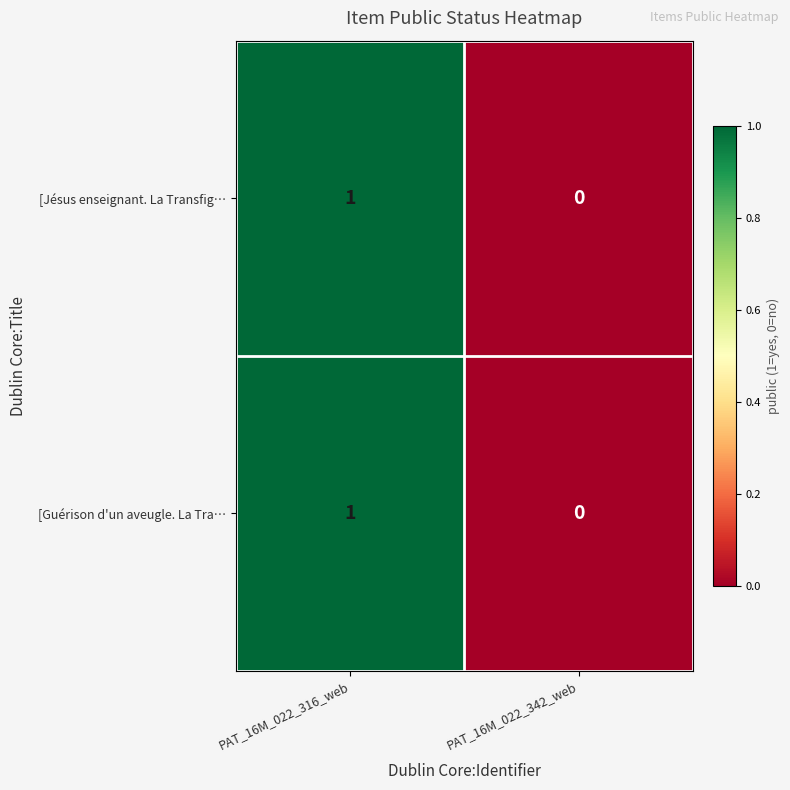

Reading left to right, transcribe all the data shown in this chart.

[Jésus enseignant. La Transfig…: PAT_16M_022_316_web=1	PAT_16M_022_342_web=0
[Guérison d'un aveugle. La Tra…: PAT_16M_022_316_web=1	PAT_16M_022_342_web=0